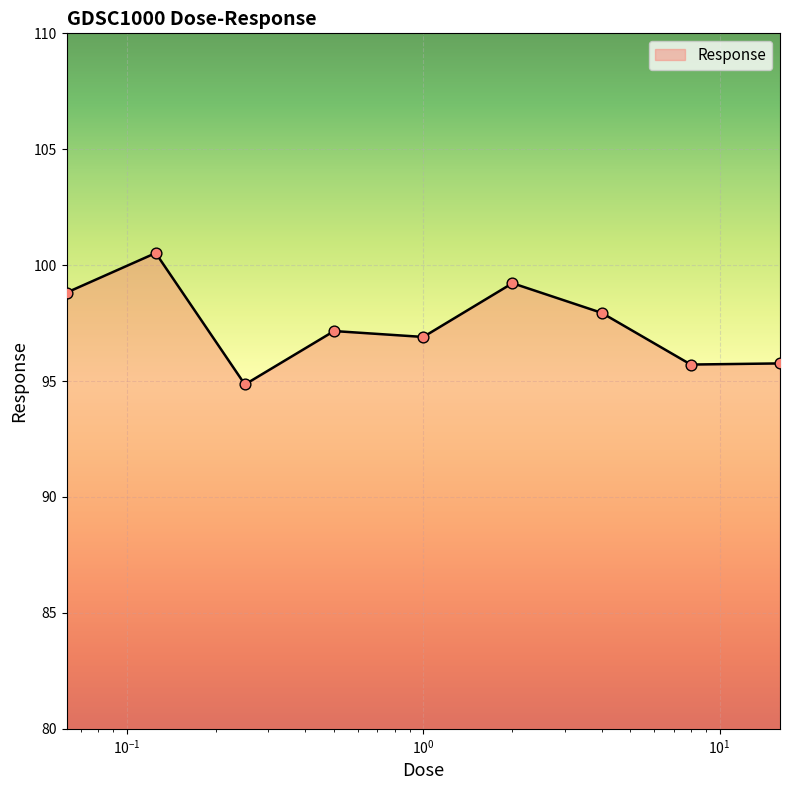

What is the minimum value shown in the chart?

94.9